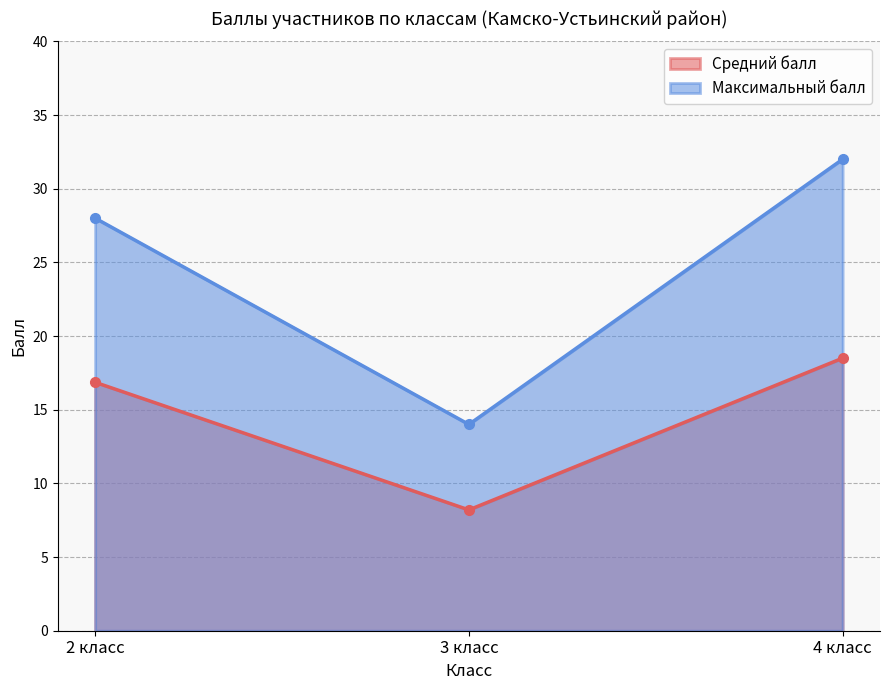

Rank the categories by value from highest to lowest.

4 класс, 2 класс, 3 класс